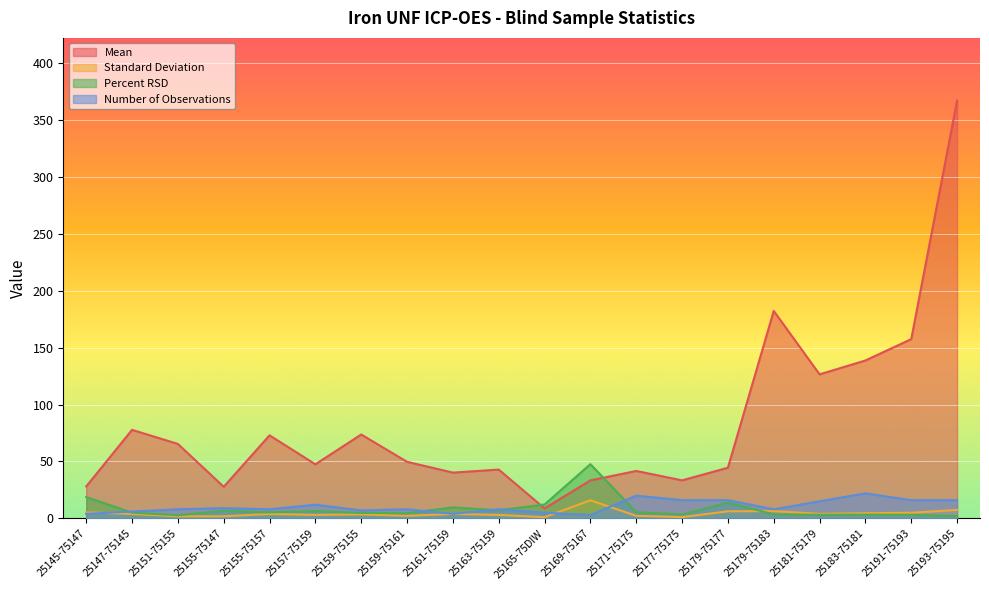

True or false: Percent RSD has a value of 4.7 at 25151-75155.

False